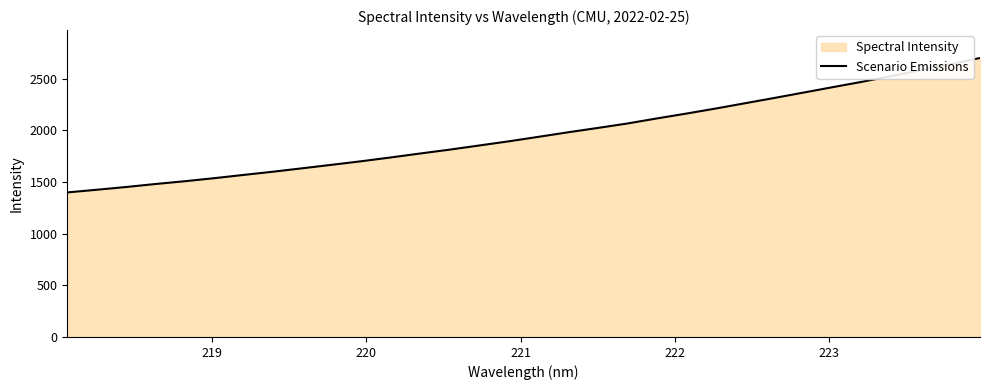

What is the difference between the maximum and minimum values?

1301.3